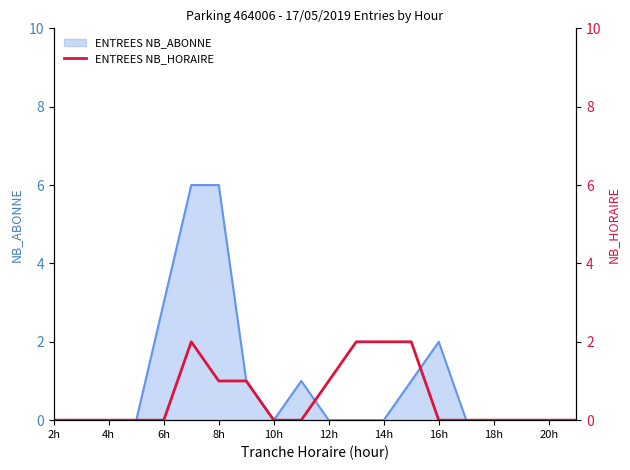

At which category does the chart reach its minimum across all series?

2h